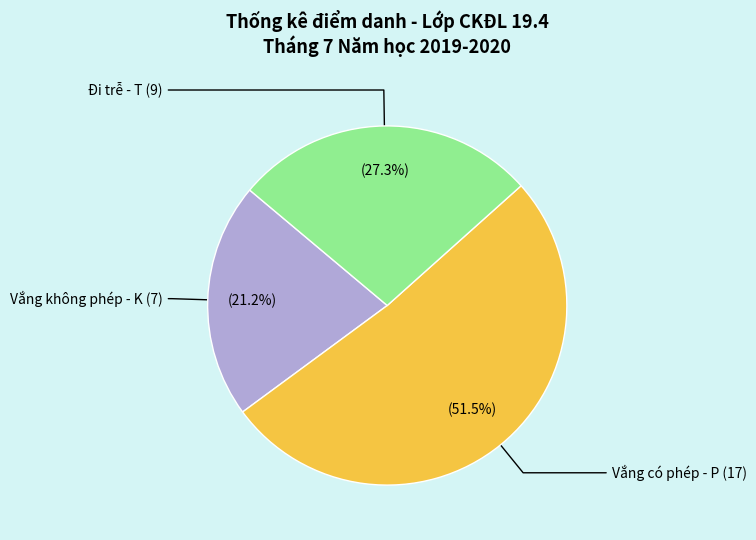

Is there any slice that represents more than half of the pie?

Yes